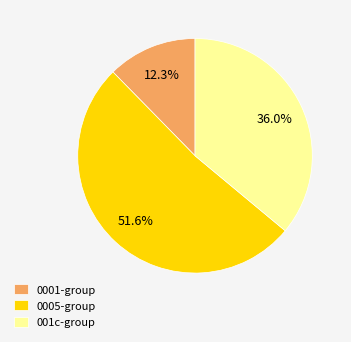

Rank the categories by value from highest to lowest.

0005-group, 001c-group, 0001-group